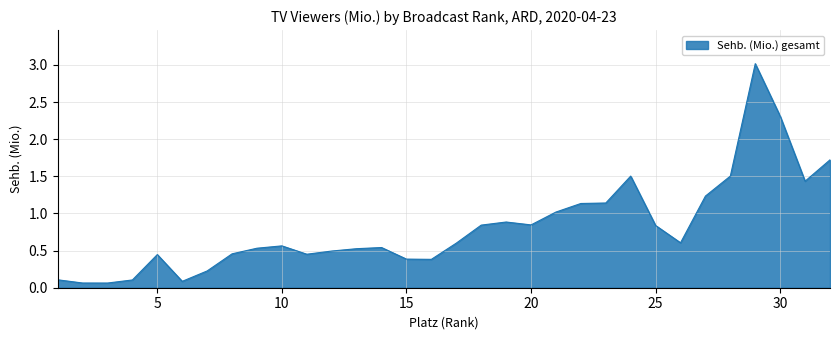

What is the difference between the maximum and minimum values?

3.0